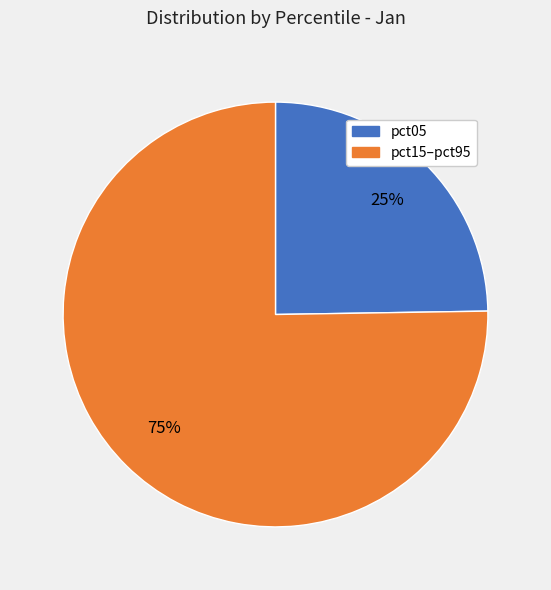

Does any single category account for the majority?

Yes